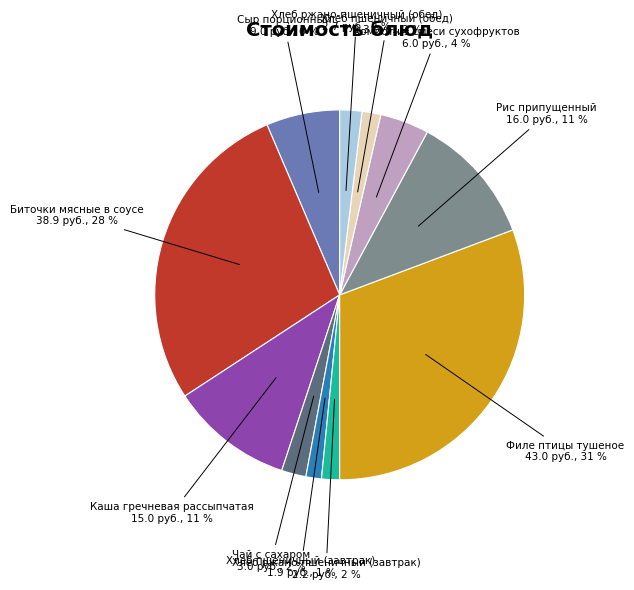

To the nearest percent, what percentage of the pie is Сыр порционный?

6%